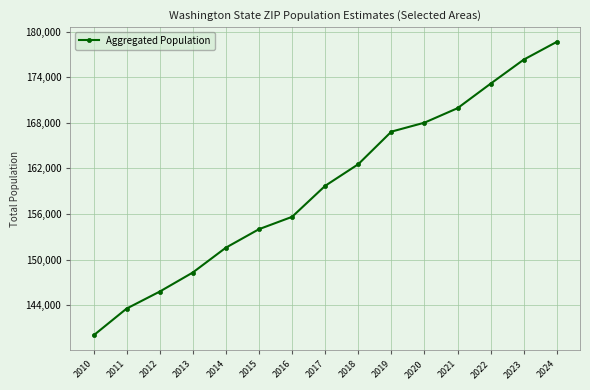

List the labels in order of value, largest first.

2024, 2023, 2022, 2021, 2020, 2019, 2018, 2017, 2016, 2015, 2014, 2013, 2012, 2011, 2010